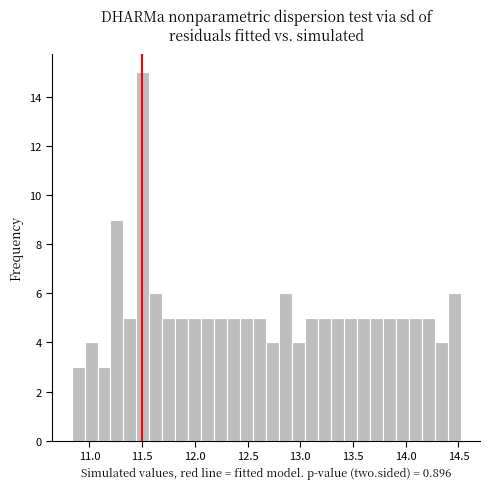

Around what value on the x-axis is the tallest bar? Give the approximate position of its centre, as read against the axis.

11.50